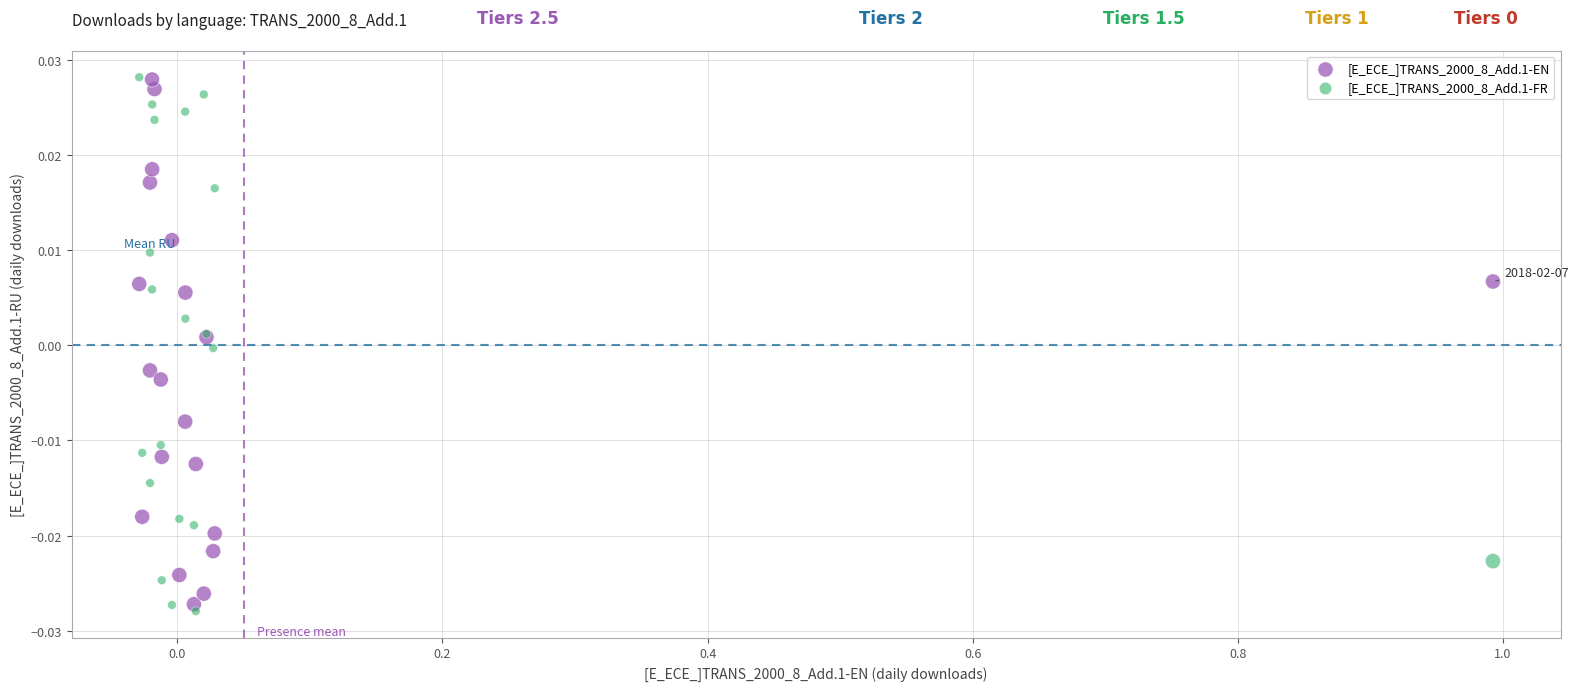

What are all the series names shown in the legend?

[E_ECE_]TRANS_2000_8_Add.1-EN, [E_ECE_]TRANS_2000_8_Add.1-FR